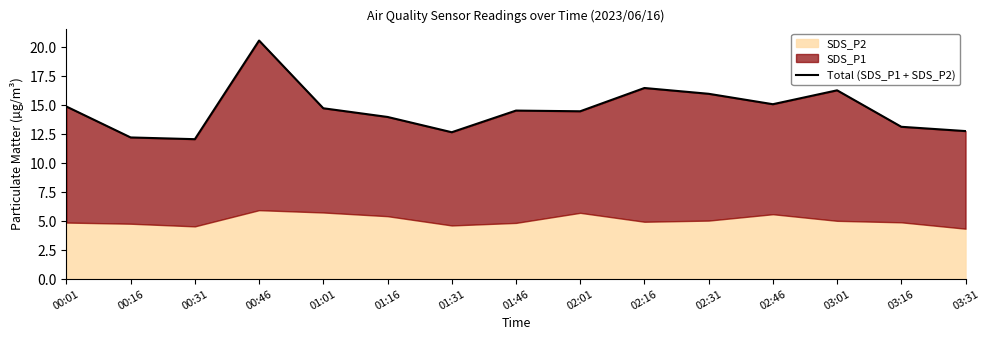

Reading left to right, what are all the values shown in this chart?

14.9	12.2	12.1	20.6	14.8	14.0	12.7	14.5	14.5	16.5	16.0	15.1	16.3	13.2	12.8